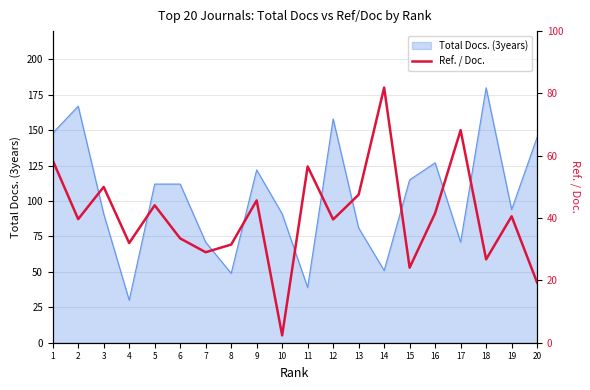

Which label corresponds to the largest value in the chart?

14